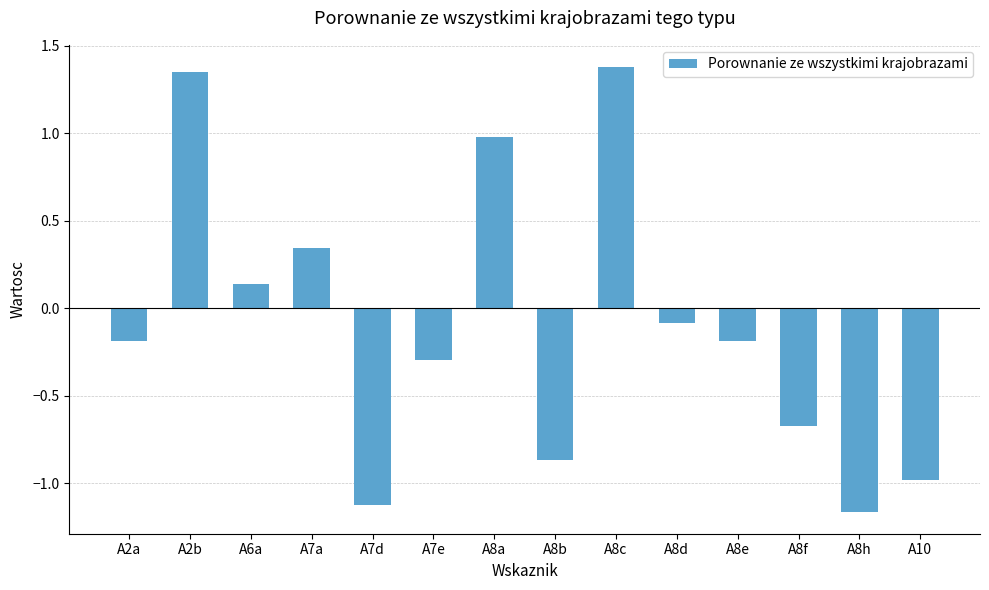

Are the bars grouped side by side (vs. stacked)?

No